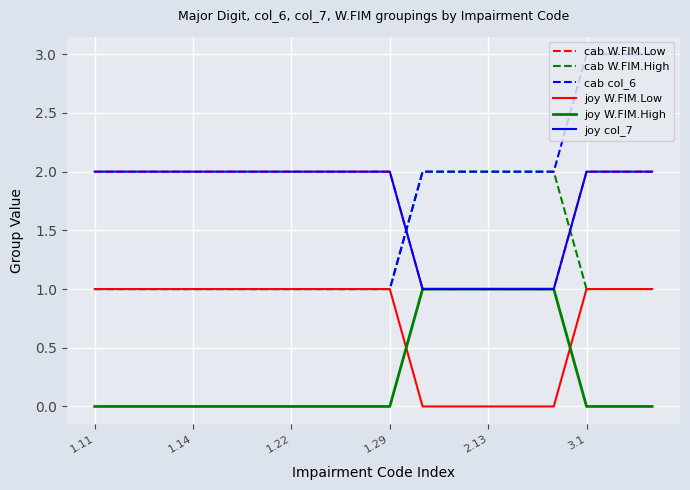

What is the label of the 2nd point from the right?

16